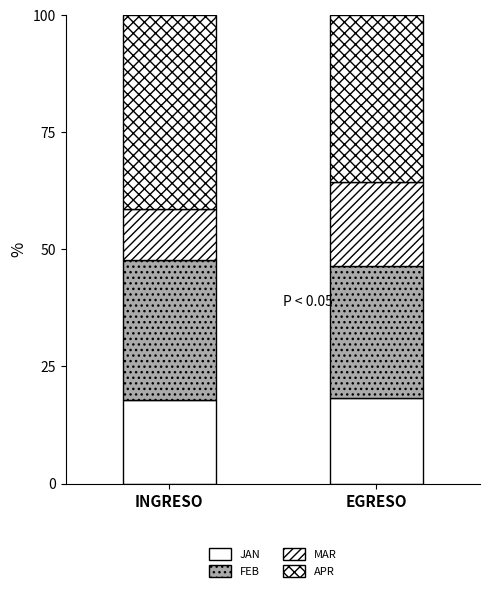

Which has a higher value, EGRESO or INGRESO?

EGRESO